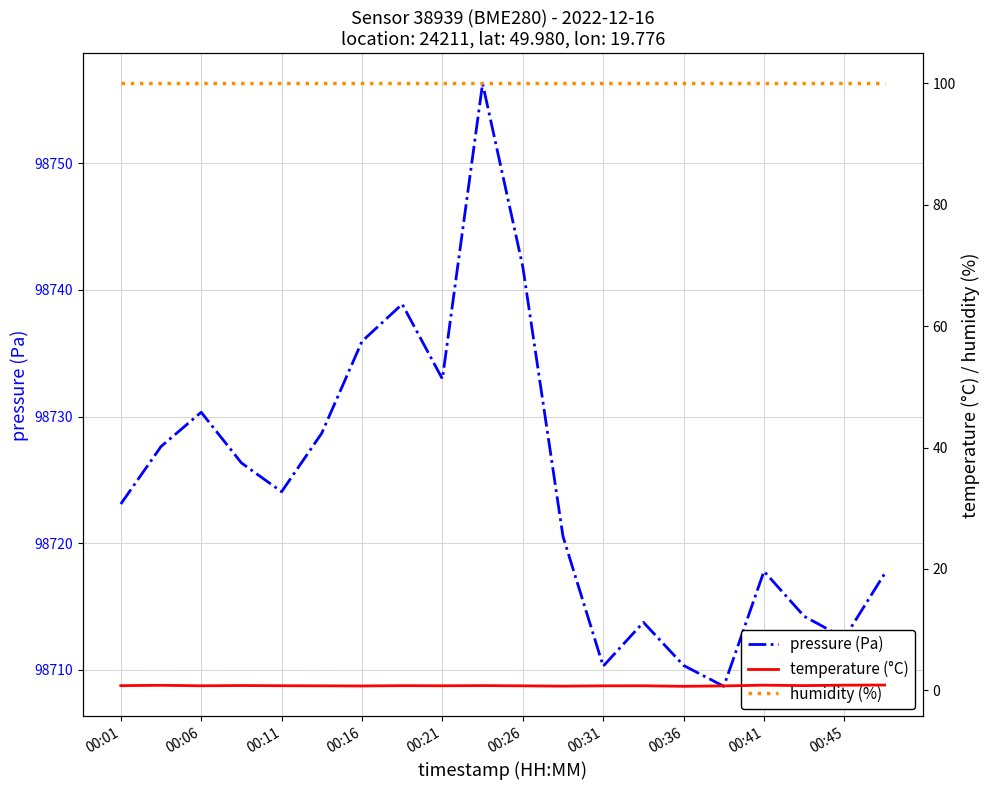

How many interior local valleys does the temperature (°C) series have?

6